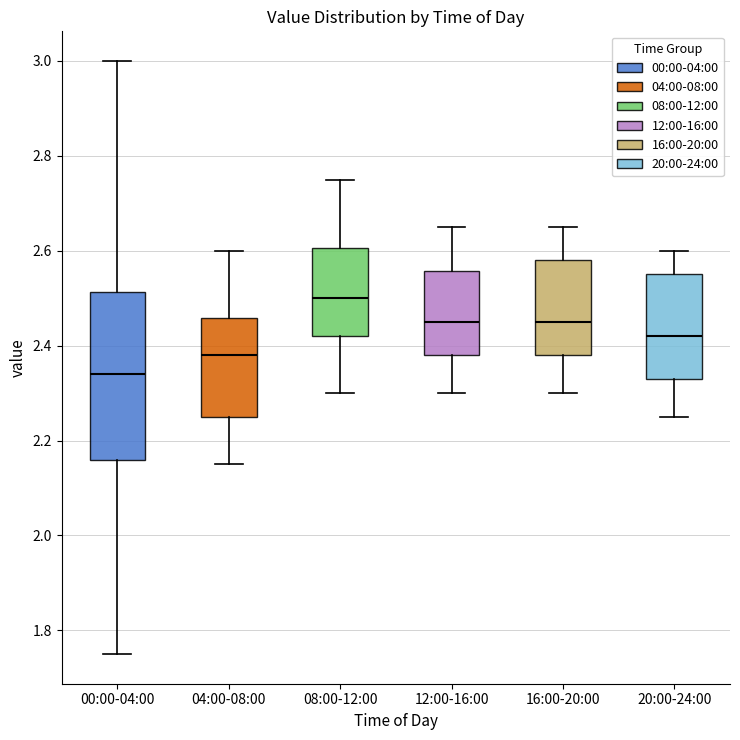

Reading left to right, read every box against the y-axis: the position of its median line, the range the box covers, and the ends of its whiskers. The values are not printed on the chart, so give them approximately, as read against the axis.

00:00-04:00: median 2.34, box 2.16 to 2.52, whiskers 1.76 to 3.00
04:00-08:00: median 2.38, box 2.26 to 2.46, whiskers 2.16 to 2.60
08:00-12:00: median 2.50, box 2.42 to 2.60, whiskers 2.30 to 2.76
12:00-16:00: median 2.46, box 2.38 to 2.56, whiskers 2.30 to 2.66
16:00-20:00: median 2.46, box 2.38 to 2.58, whiskers 2.30 to 2.66
20:00-24:00: median 2.42, box 2.34 to 2.56, whiskers 2.26 to 2.60